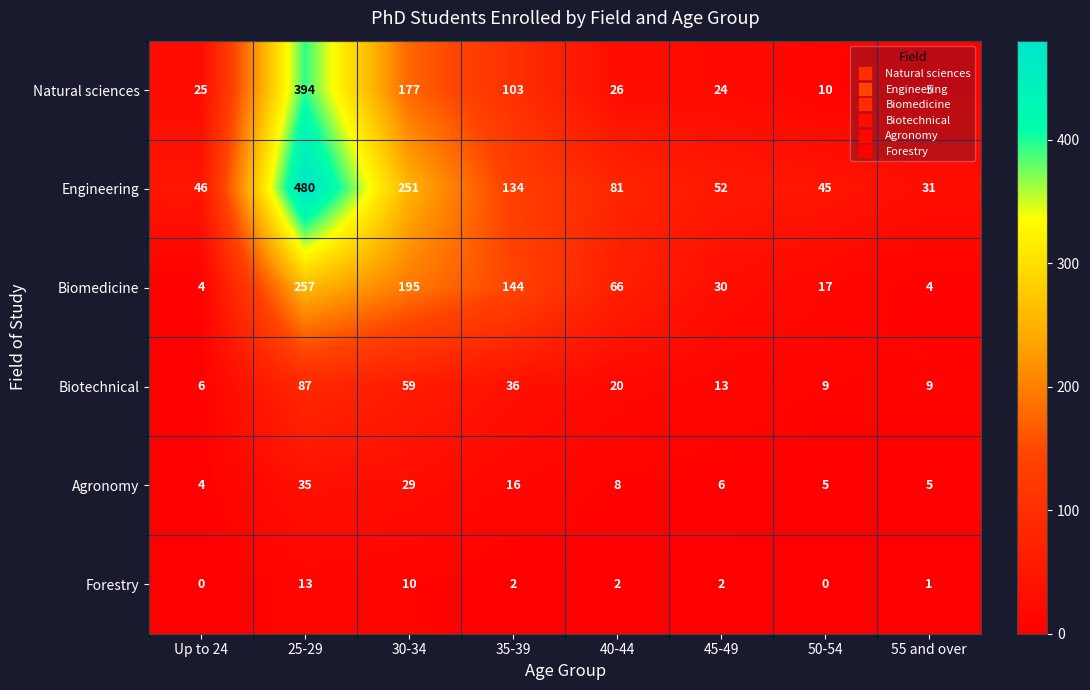

The Forestry series shows 0 at 50-54. True or false?

True